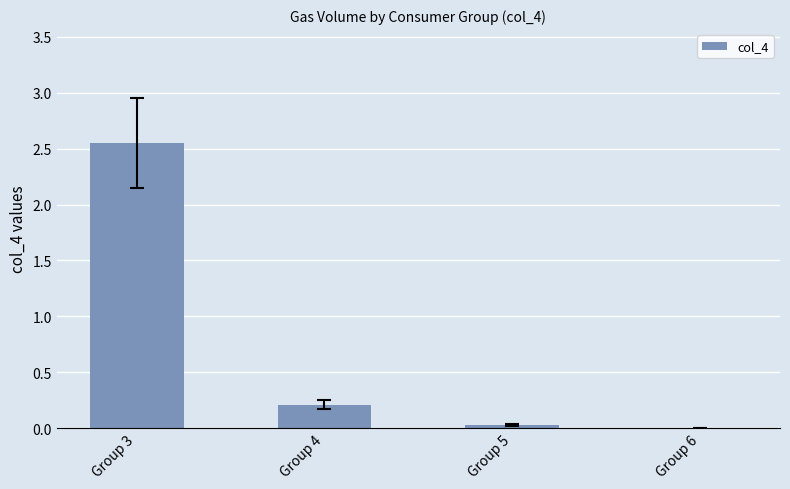

The value at Group 5 is 0.0. True or false?

True